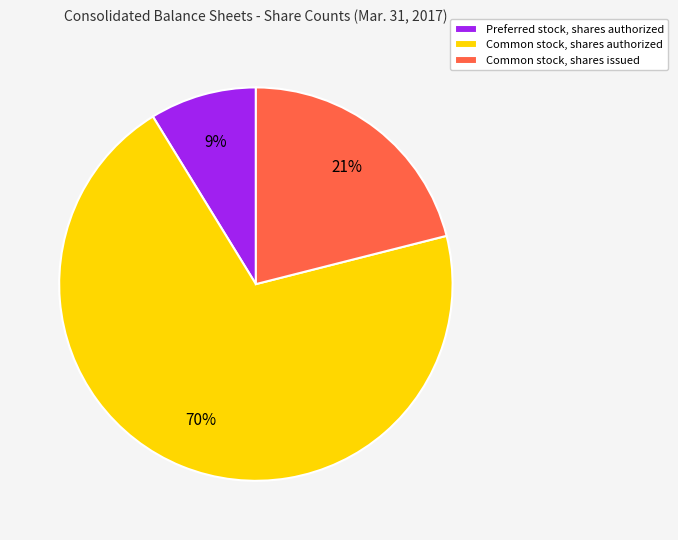

Rank the categories by value from highest to lowest.

Common stock, shares authorized, Common stock, shares issued, Preferred stock, shares authorized